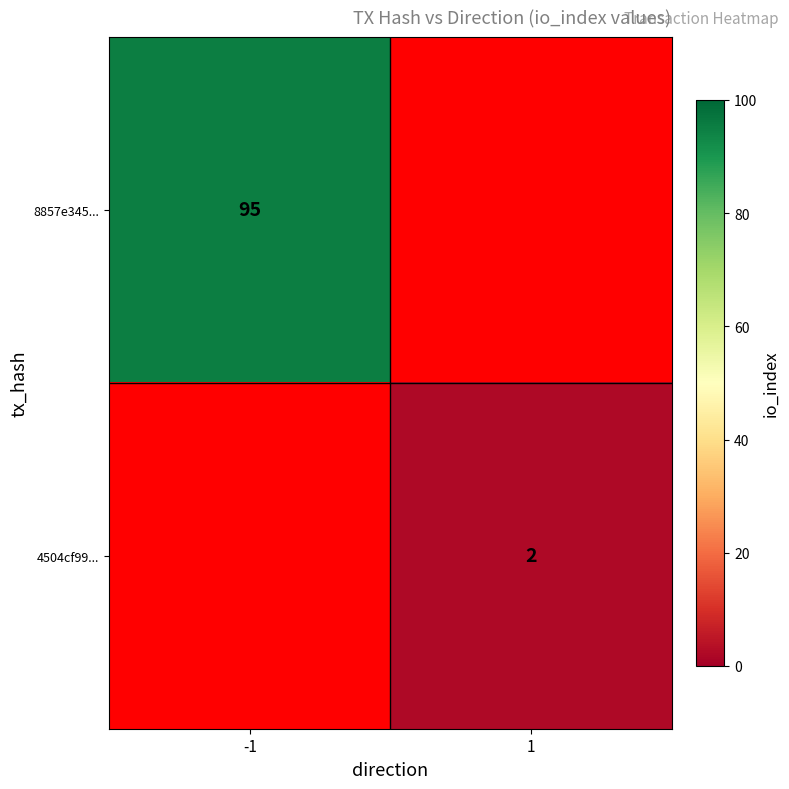

At how many categories does at least one series exceed 81?

1